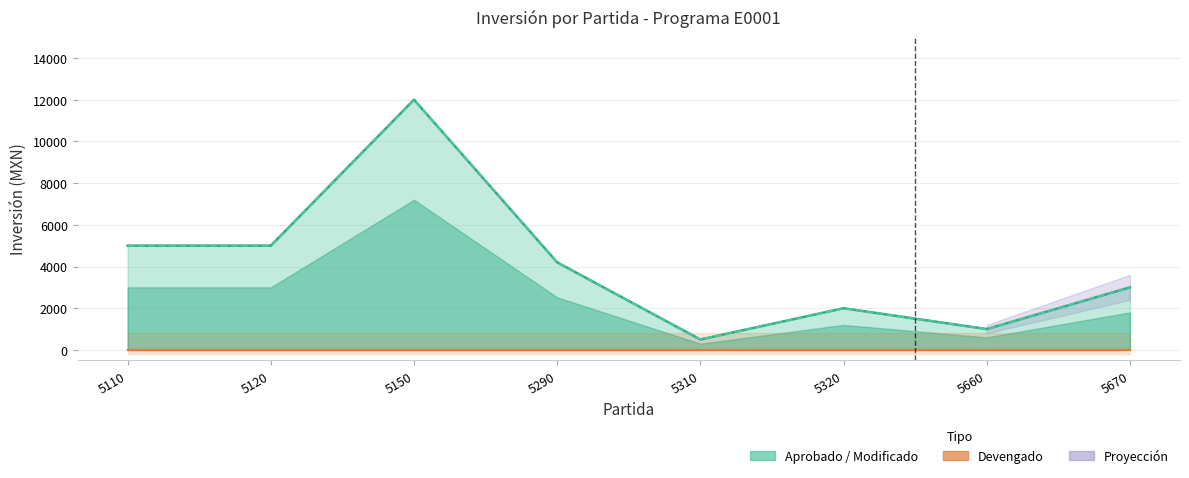

What is the spread (max minus min) of values at 5660?

1000